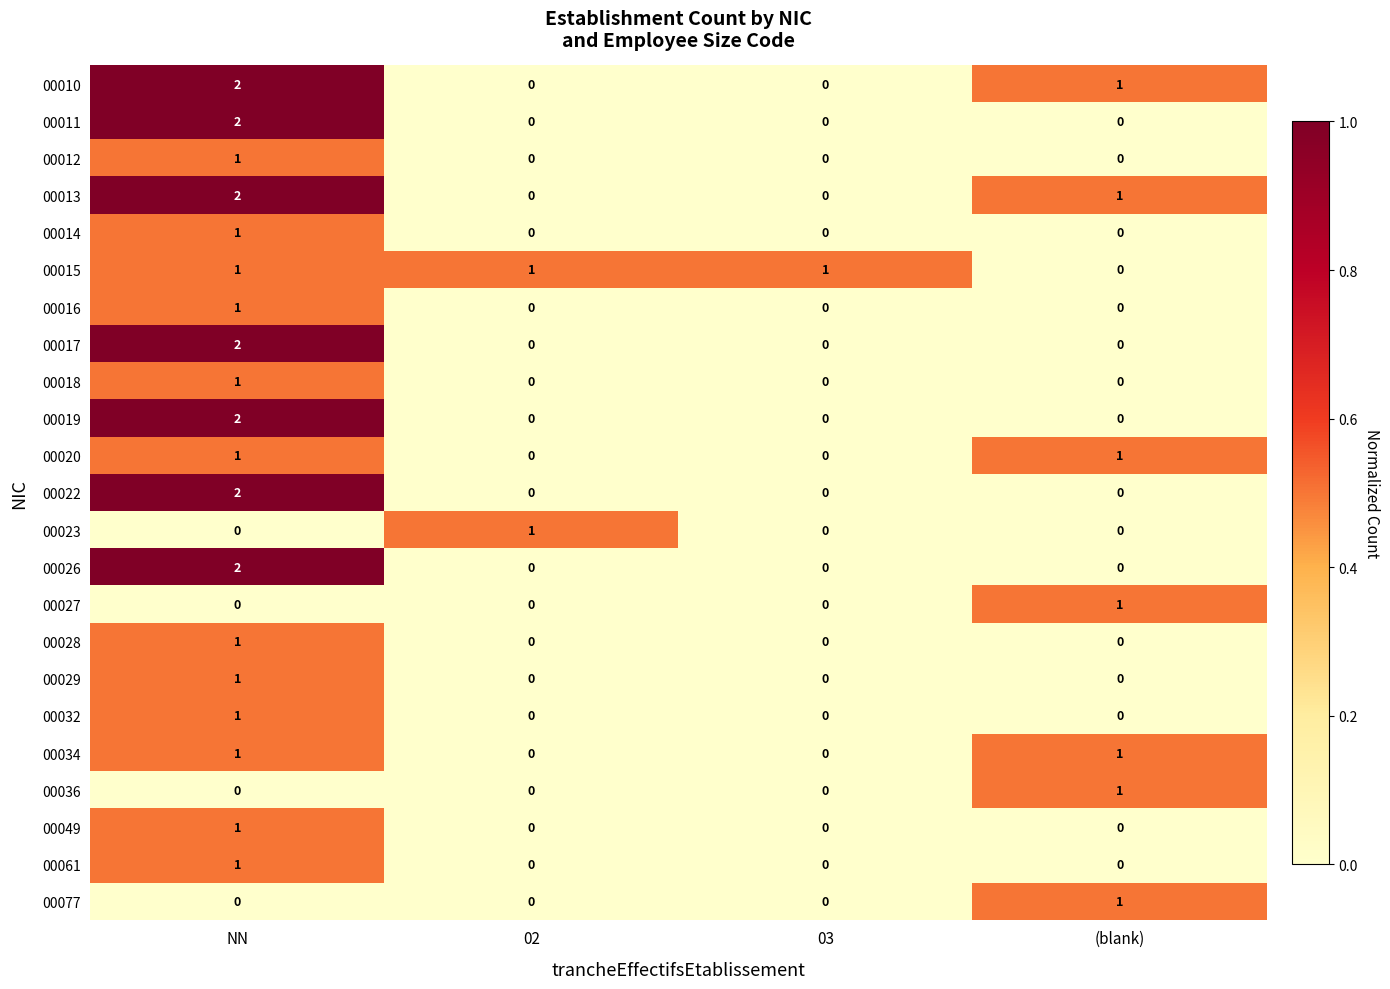

At which category is the sum across all series the highest?

NN